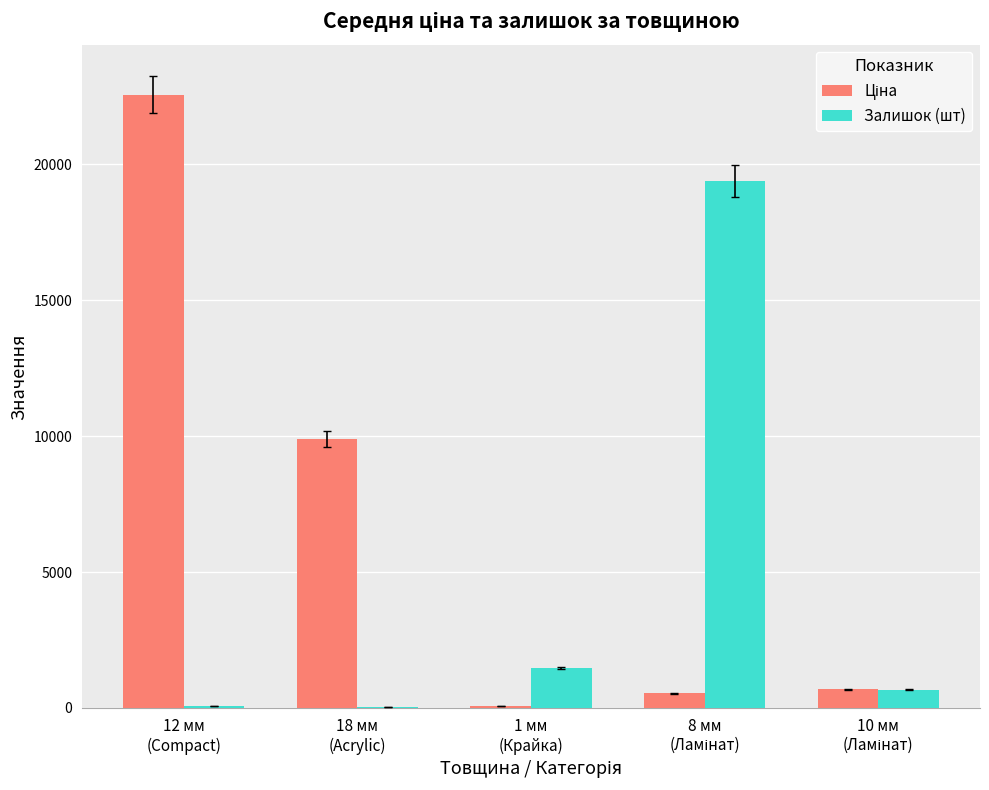

What is the highest value of the Залишок (шт) series?

19390.0